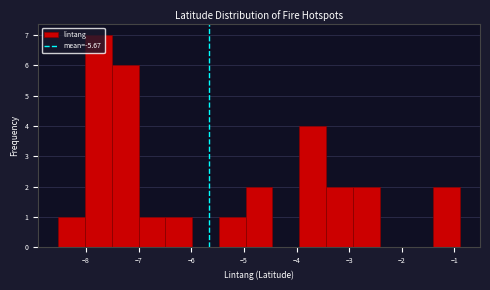

How tall is the bar that spans -3.9 to -3.4 on the x-axis? Neither the bar edges nor the heights are printed on the chart, so give them approximately, as read against the axes.

4